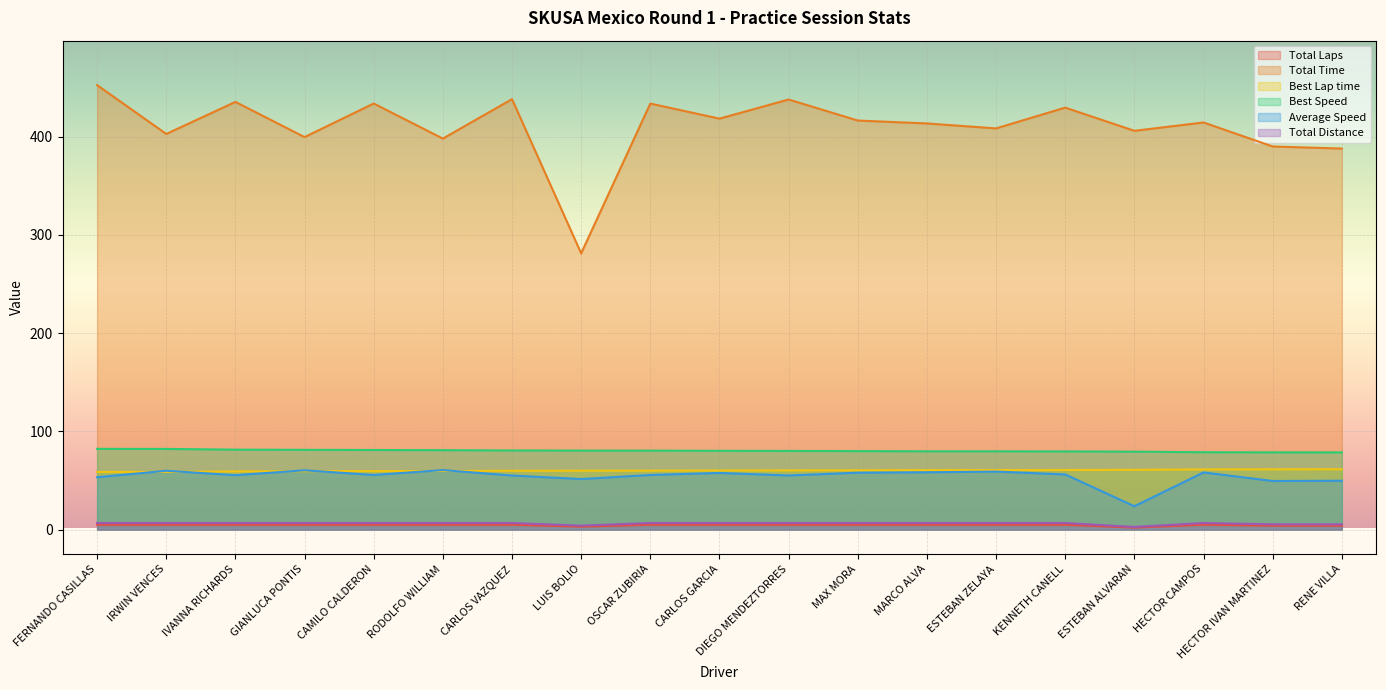

Is it true that Best Speed equals 51.6 at ESTEBAN ALVARAN?

False